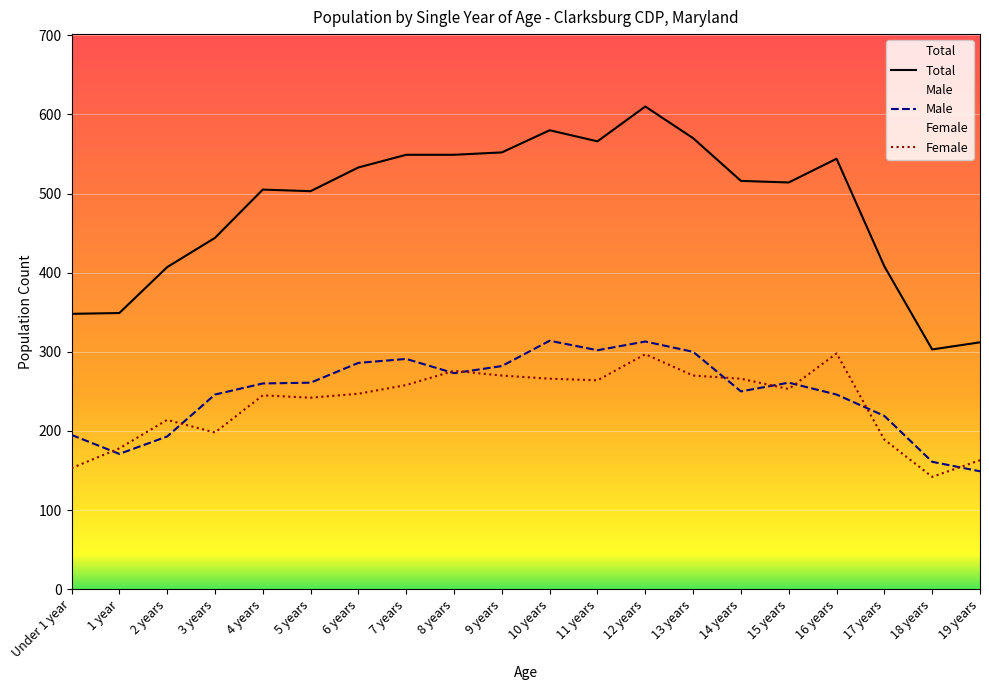

In Total, how many points are higher than both neighbors (excluding endpoints)?

4